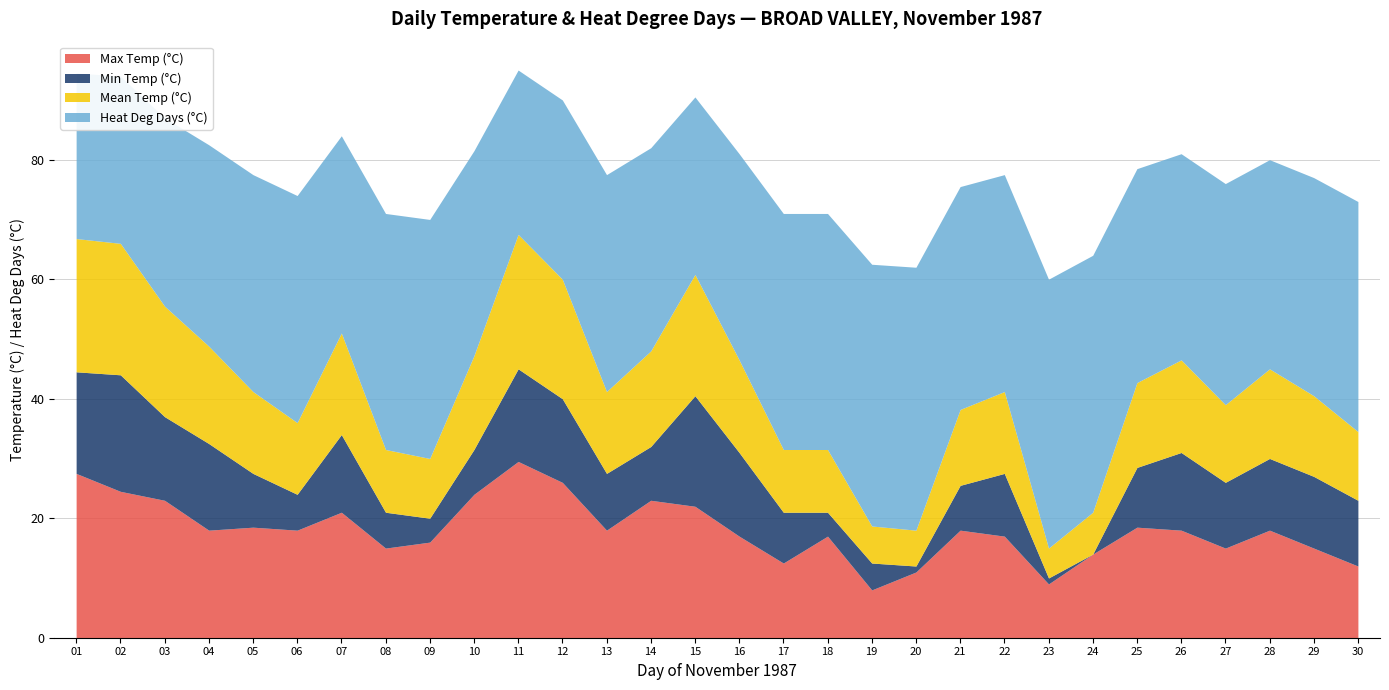

The value of Heat Deg Days (°C) at 09 is 38.2. True or false?

False